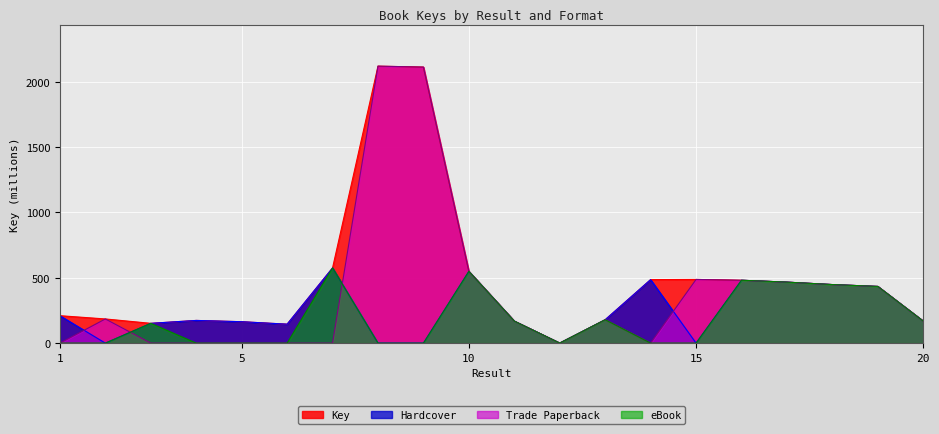

Rank the categories by eBook value from lowest to highest.

1, 2, 4, 5, 6, 8, 9, 14, 15, 12, 3, 20, 11, 13, 19, 18, 17, 16, 10, 7